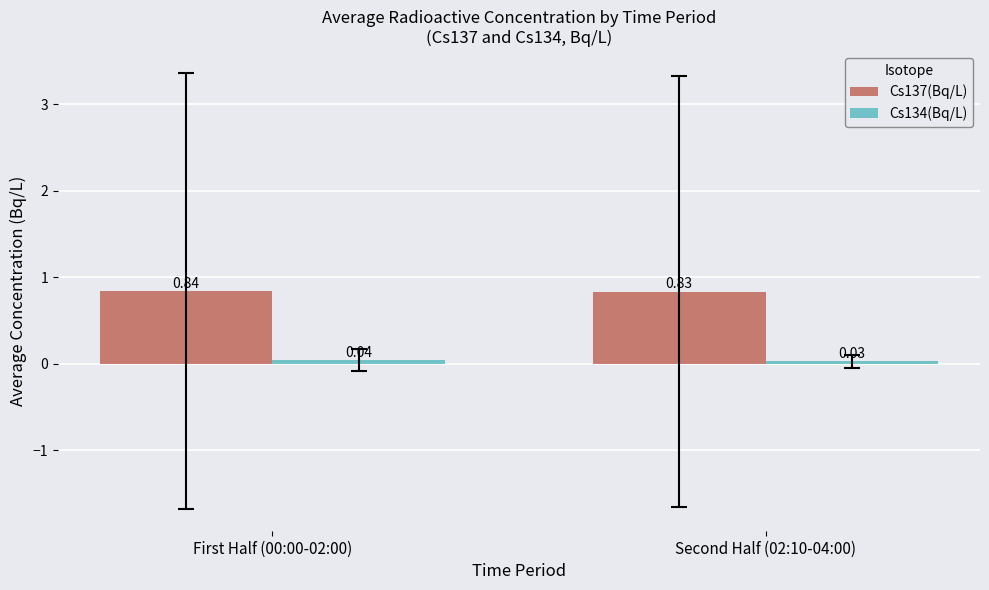

Are the bars grouped side by side (vs. stacked)?

Yes